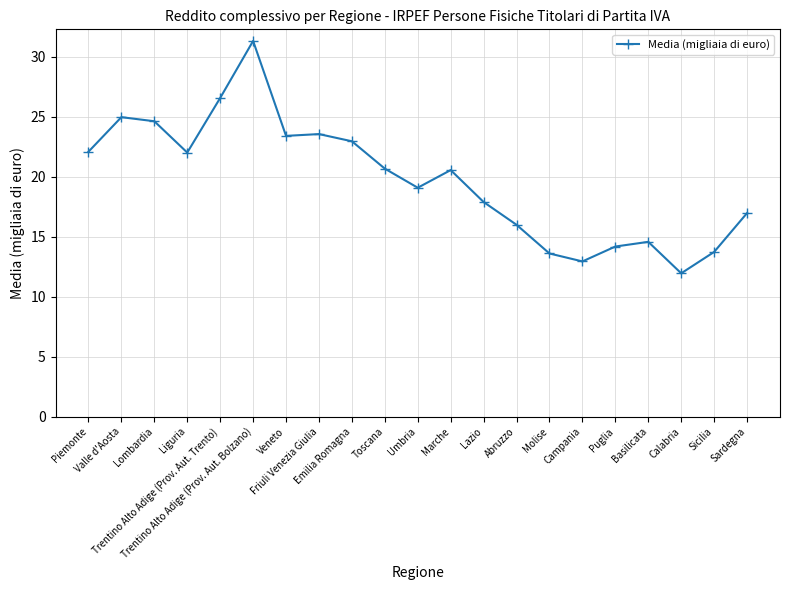

Which category has the lowest value across all series?

Calabria